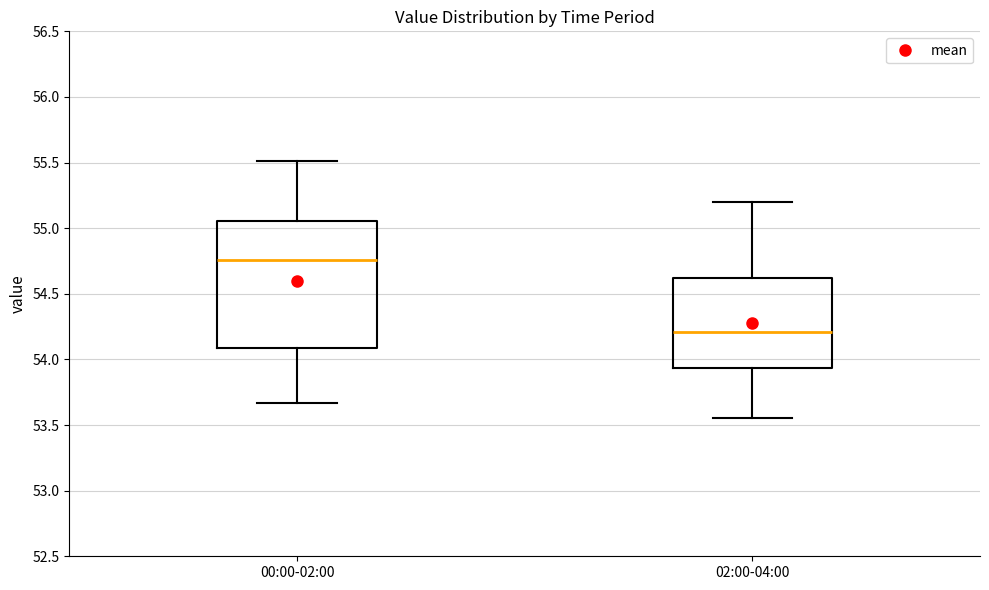

Reading left to right, transcribe this box plot: for each box, give where its median line is, the range the box spans, and where its two whiskers end, as read against the y-axis. The values are not printed on the chart, so give them approximately, as read against the axis.

00:00-02:00: median 54.75, box 54.10 to 55.05, whiskers 53.65 to 55.50
02:00-04:00: median 54.20, box 53.95 to 54.60, whiskers 53.55 to 55.20